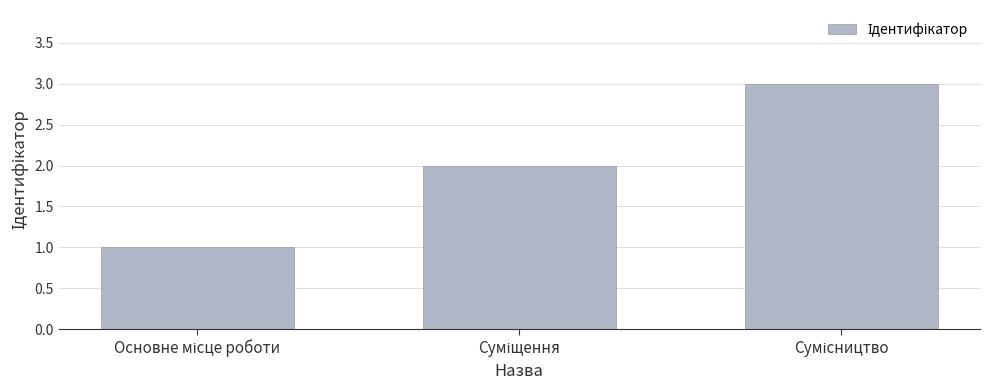

What is the maximum value shown in the chart?

3